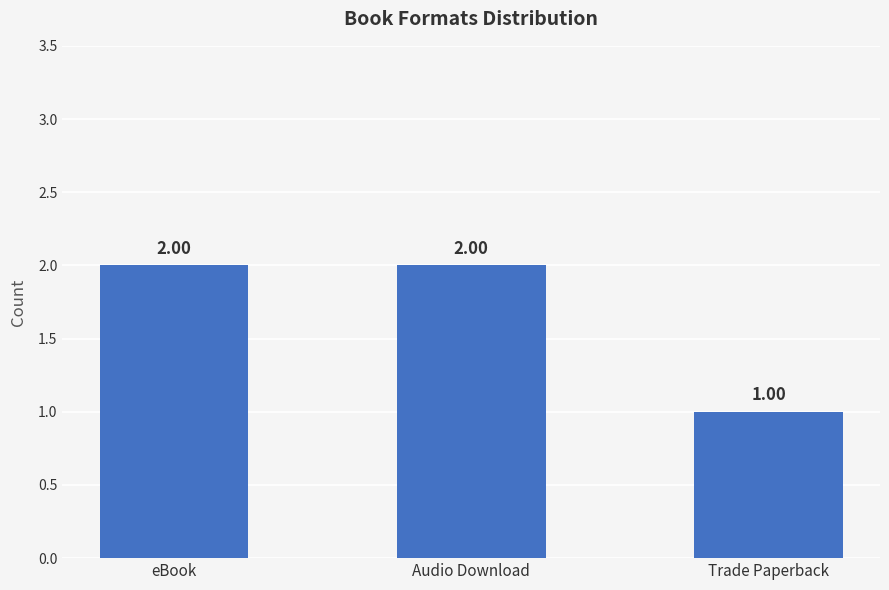

What is the label of the 2nd bar from the right?

Audio Download